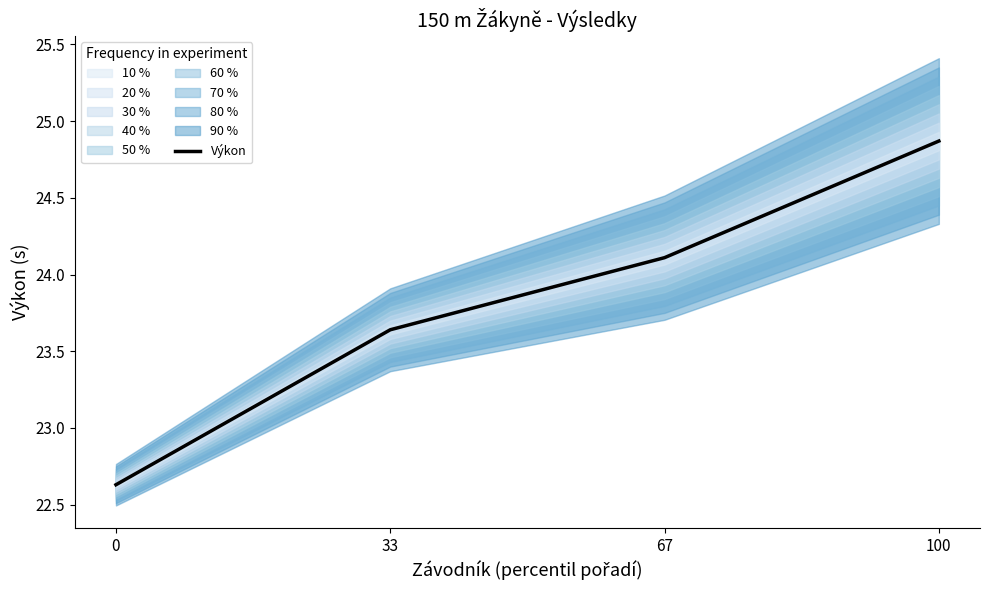

Is this an area chart (filled region under the line)?

No